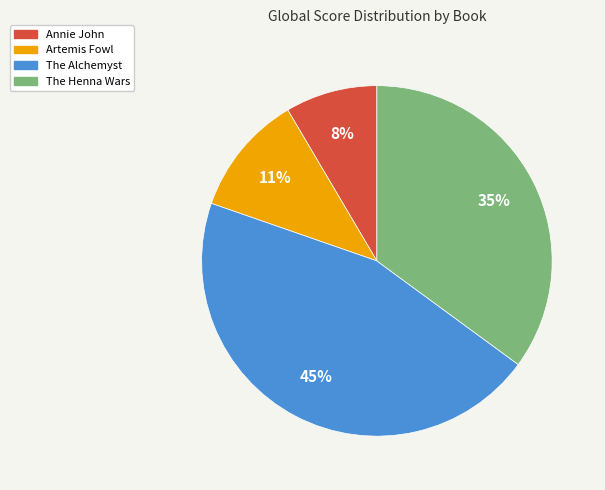

Which category has the smallest portion of the pie?

Annie John